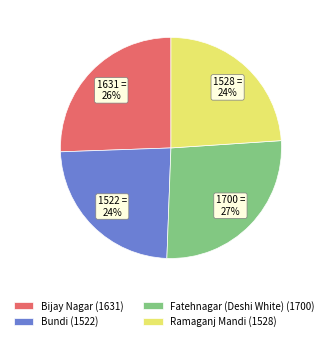

True or false: Bundi accounts for 24% of the total.

True